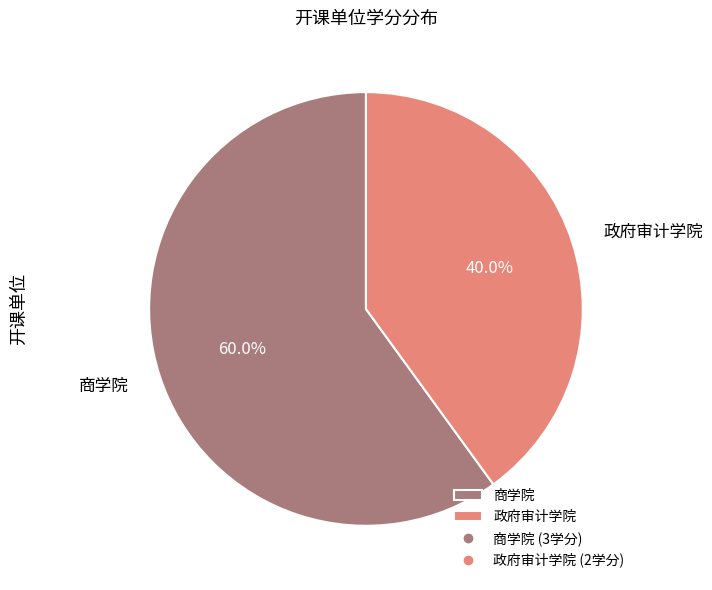

True or false: 商学院 accounts for 67% of the total.

False